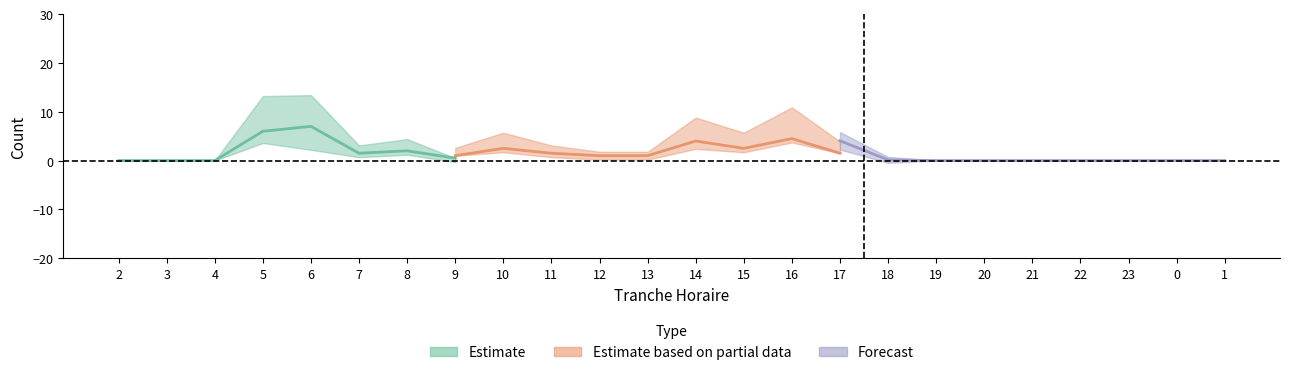

The SORTIES_NB_ABONNE series shows -3 at 4. True or false?

False